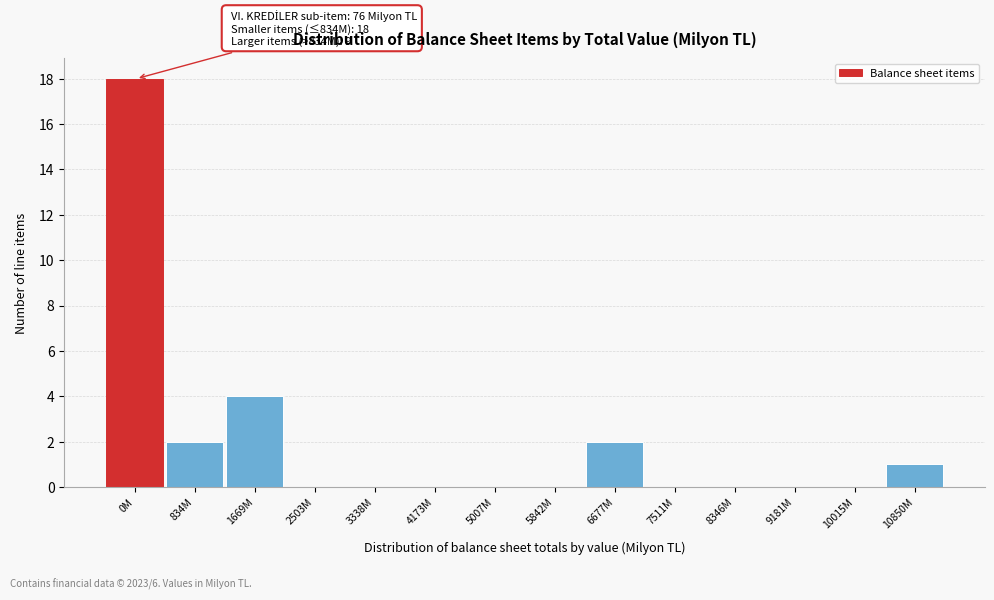

Reading left to right, transcribe all the data shown in this chart.

0M=18	834M=2	1669M=4	2503M=0	3338M=0	4173M=0	5007M=0	5842M=0	6677M=2	7511M=0	8346M=0	9181M=0	10015M=0	10850M=1